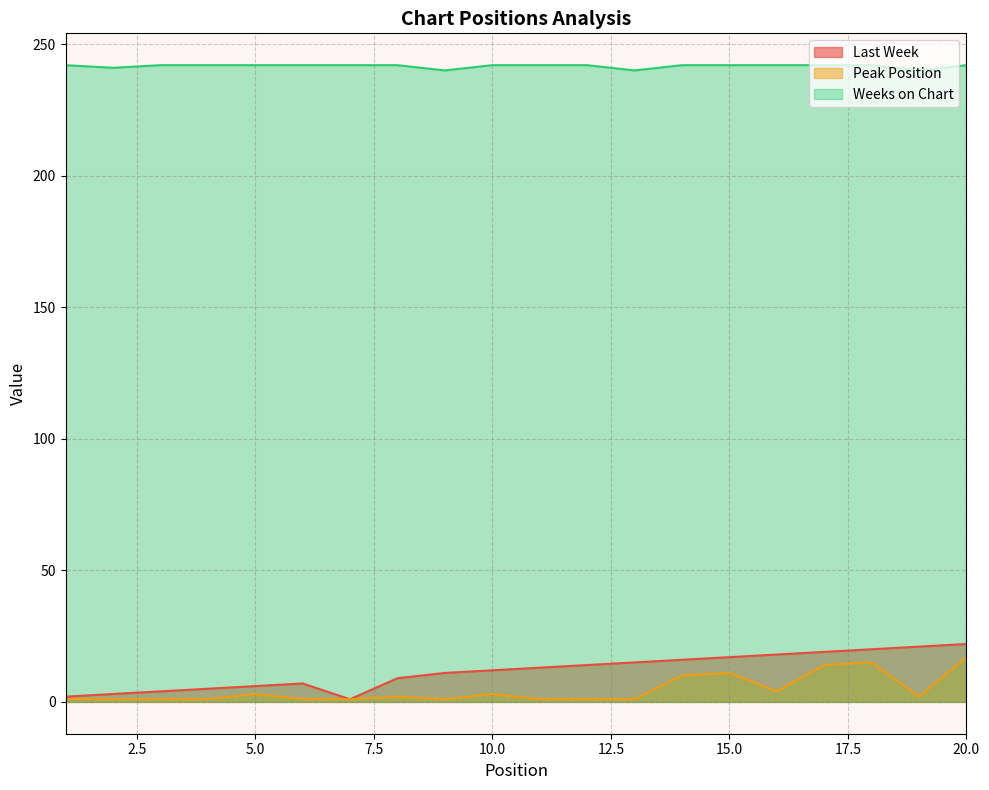

Does the chart display data point markers on the line(s)?

No